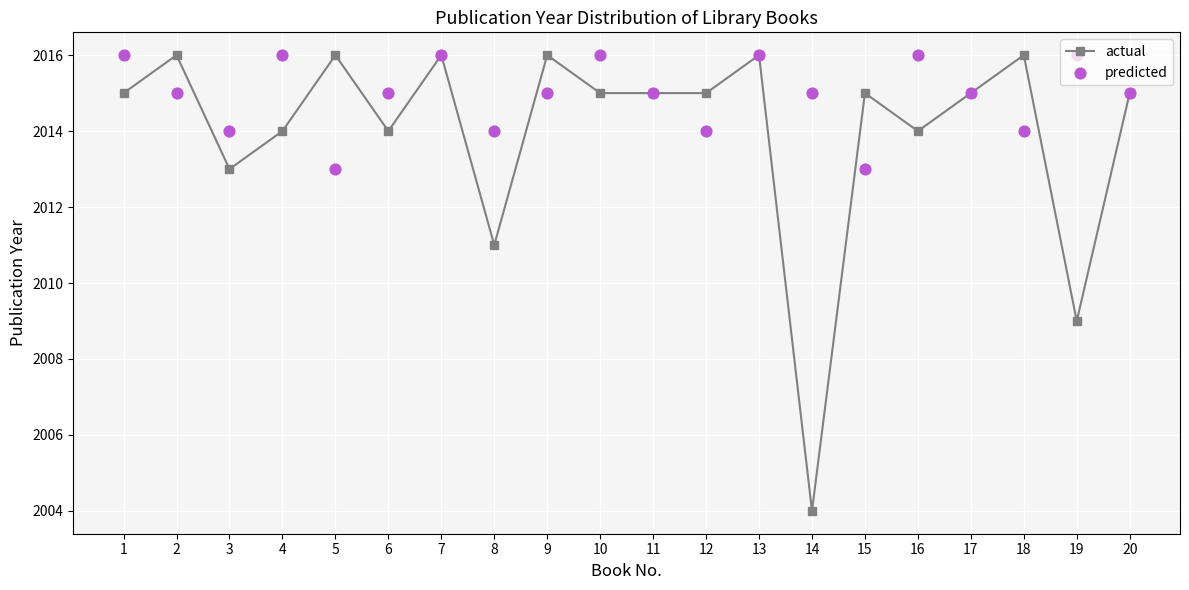

Which series has the largest total across all categories?

predicted